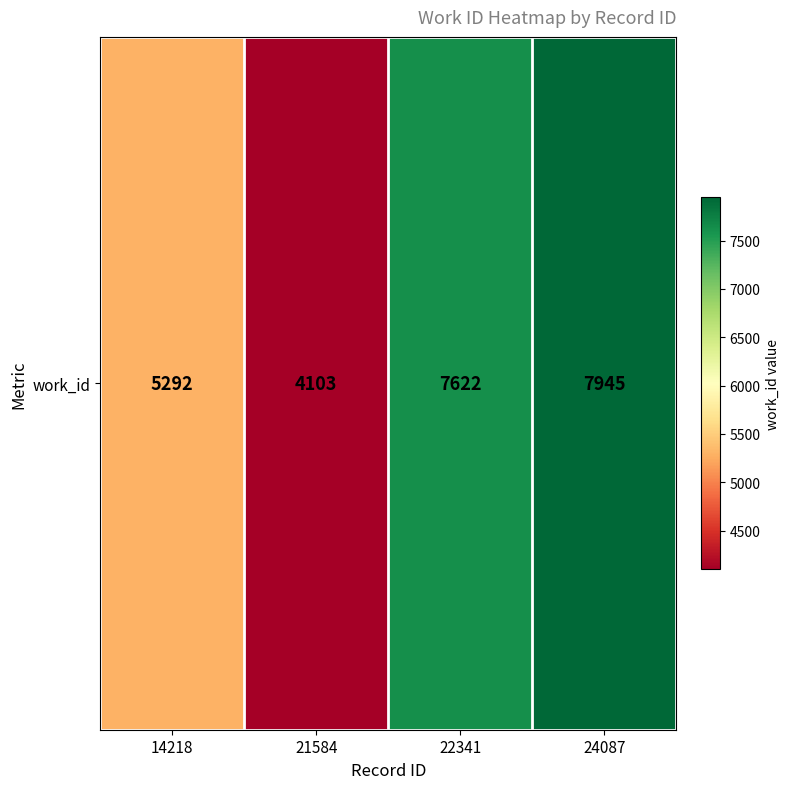

How many categories are shown in the chart?

4